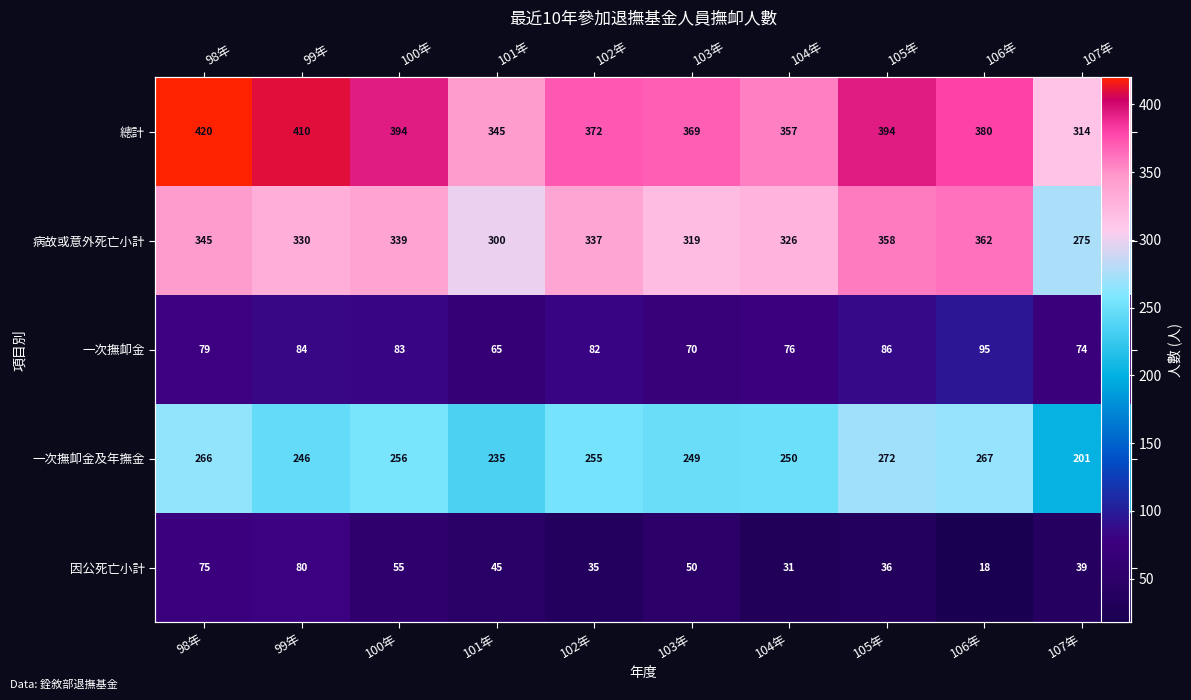

At 107年, list the series in order from largest to smallest.

總計, 病故或意外死亡小計, 一次撫卹金及年撫金, 一次撫卹金, 因公死亡小計